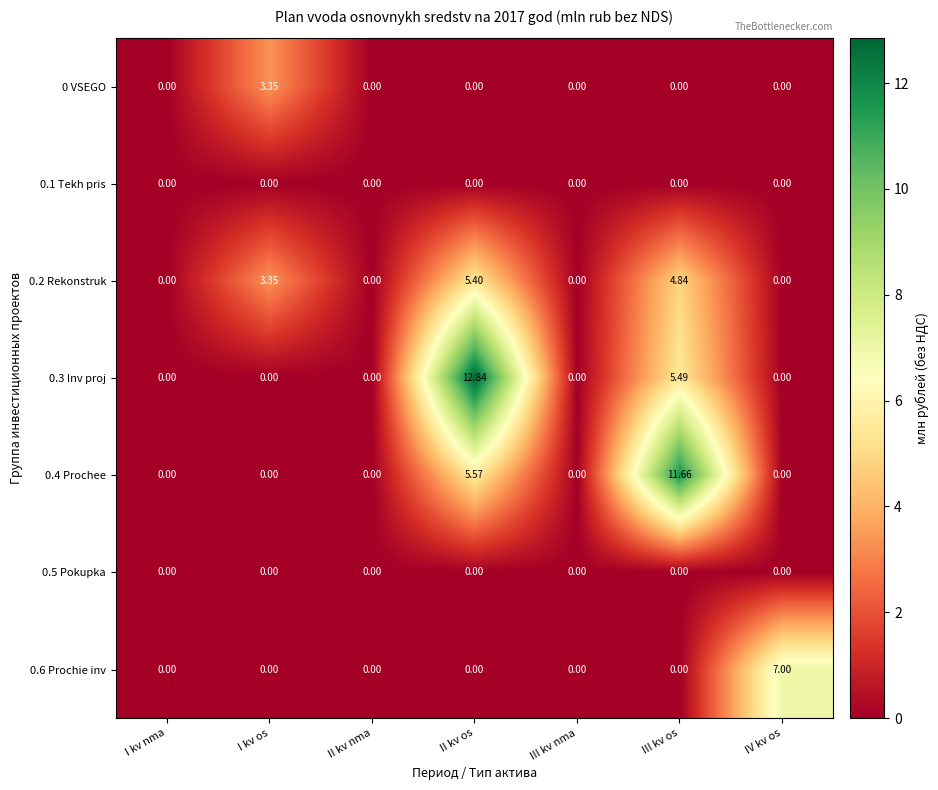

At which label does 0.6 Prochie inv reach its peak?

IV kv os